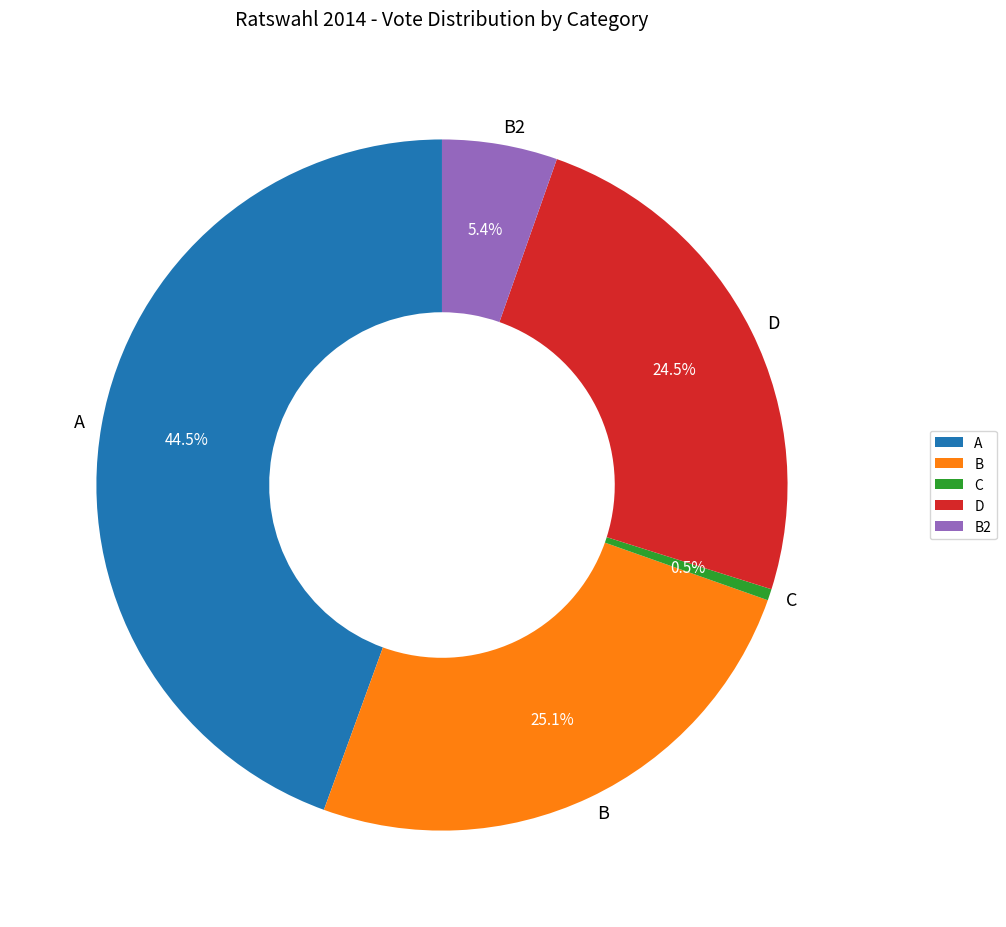

Does any single category account for the majority?

No